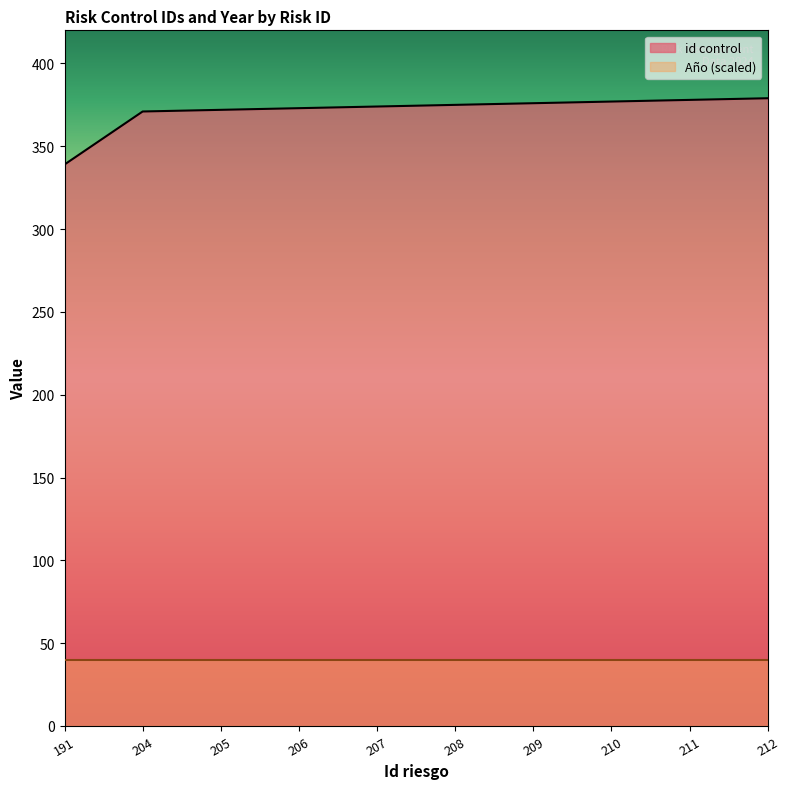

Rank the categories by value from lowest to highest.

191, 204, 205, 206, 207, 208, 209, 210, 211, 212